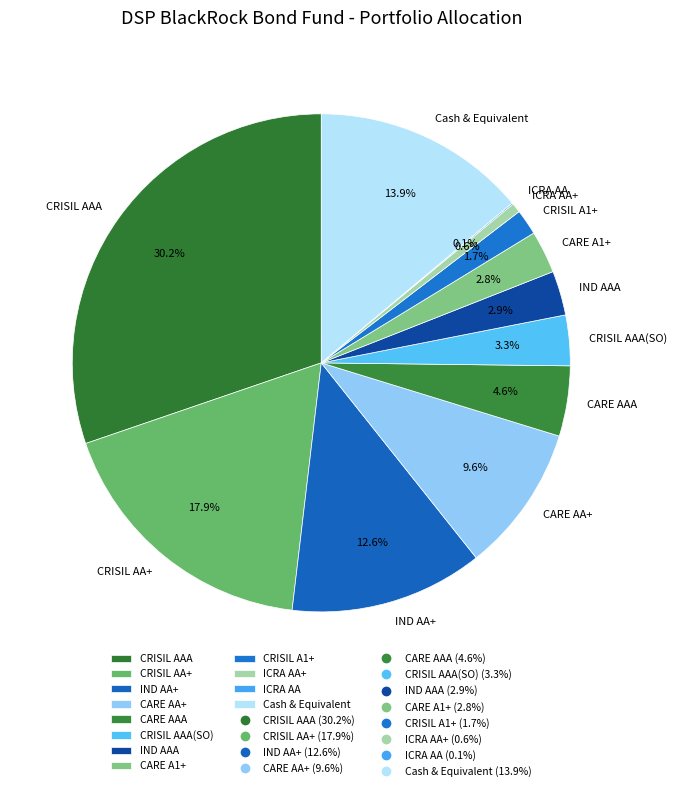

Is there a majority slice in this chart?

No